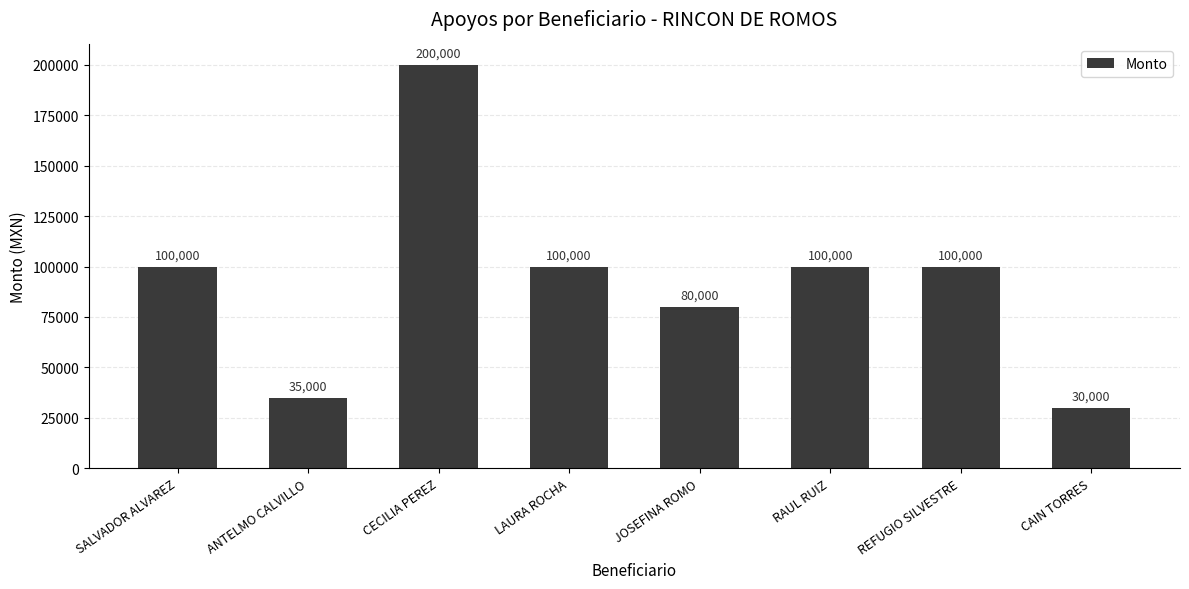

Count the values in the range 80000 to 100000.

5